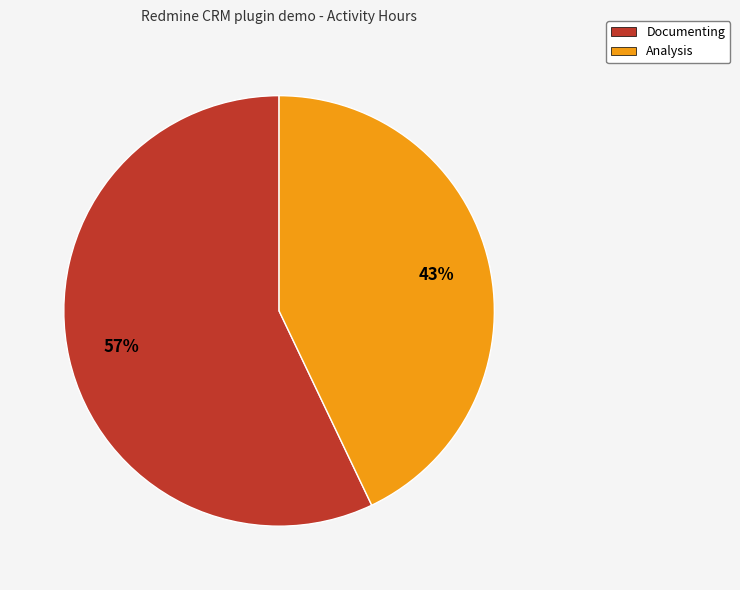

To the nearest percent, what portion does Documenting represent?

57%